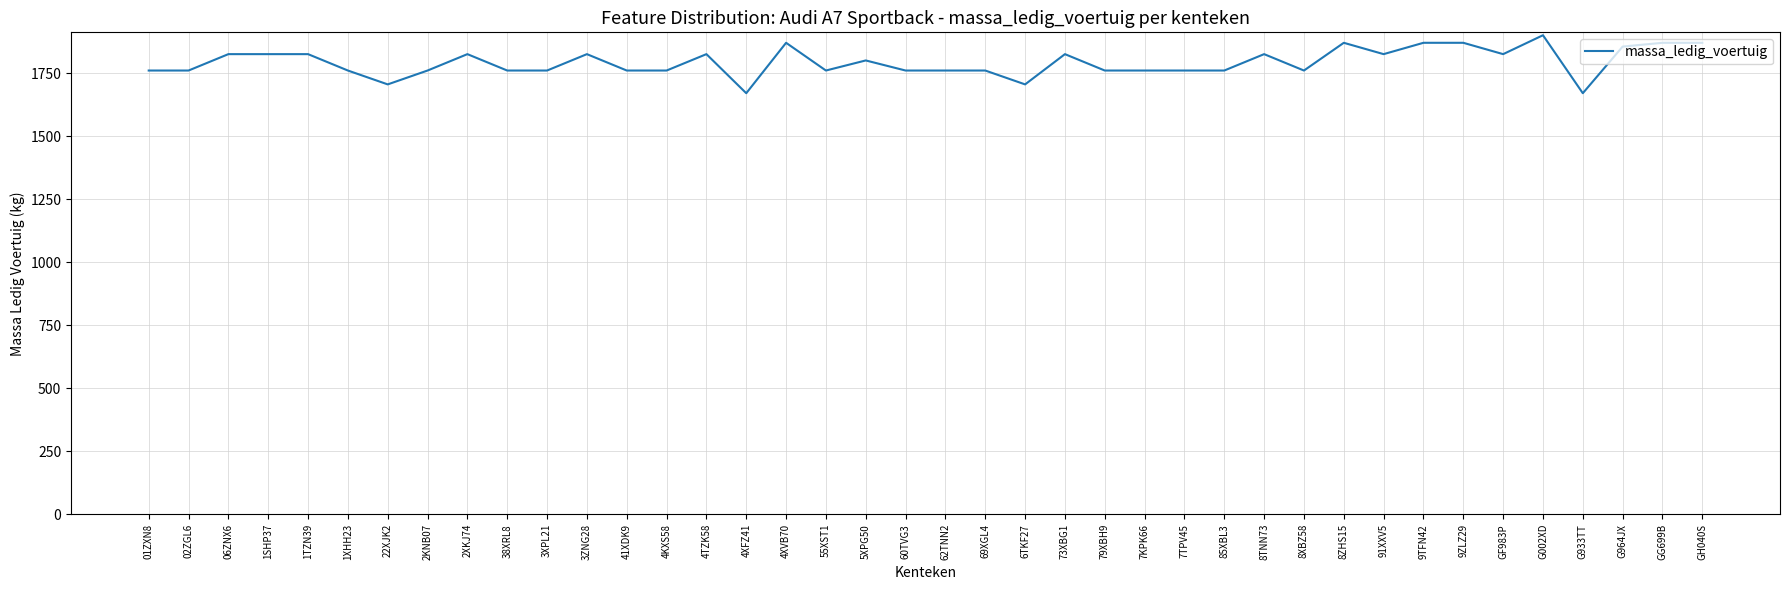

What is the minimum value shown in the chart?

1670